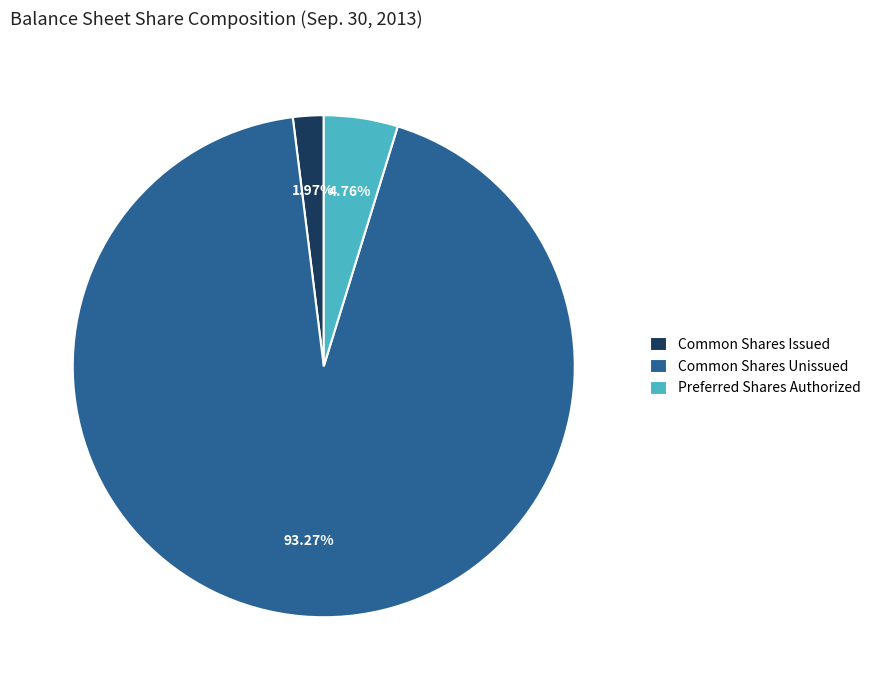

Which has a higher value, Common Shares Issued or Preferred Shares Authorized?

Preferred Shares Authorized